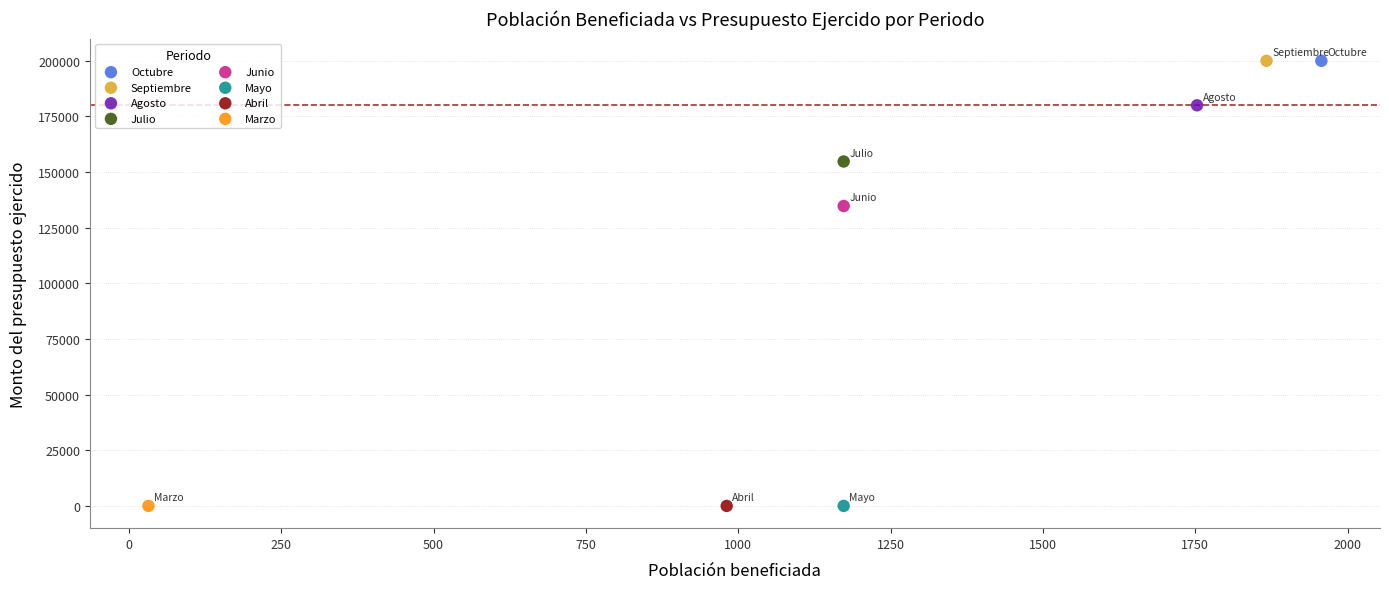

What are all the series names shown in the legend?

Octubre, Septiembre, Agosto, Julio, Junio, Mayo, Abril, Marzo